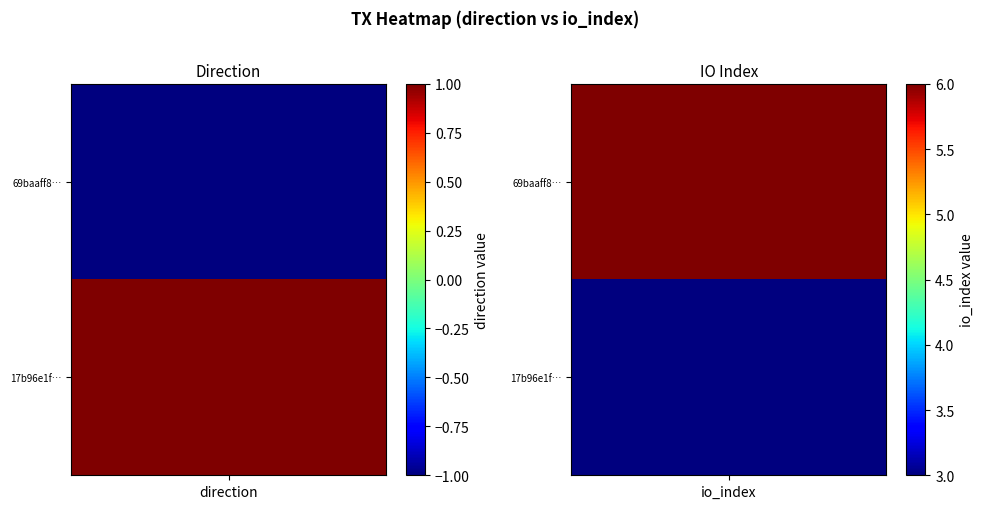

Reading left to right, what are all the values shown in this chart?

69baaff84215c9ae219356796e9c85f265236a0: 0=-1	1=6
17b96e1f5c8e2c923b31addfe345a44b2e2c9eb: 0=1	1=3